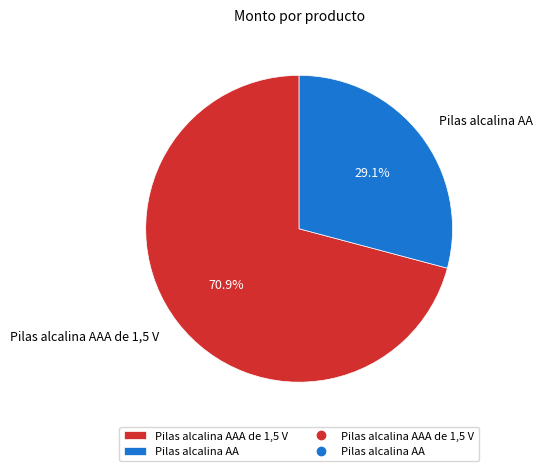

The Pilas alcalina AA slice represents 29% of the pie. True or false?

True